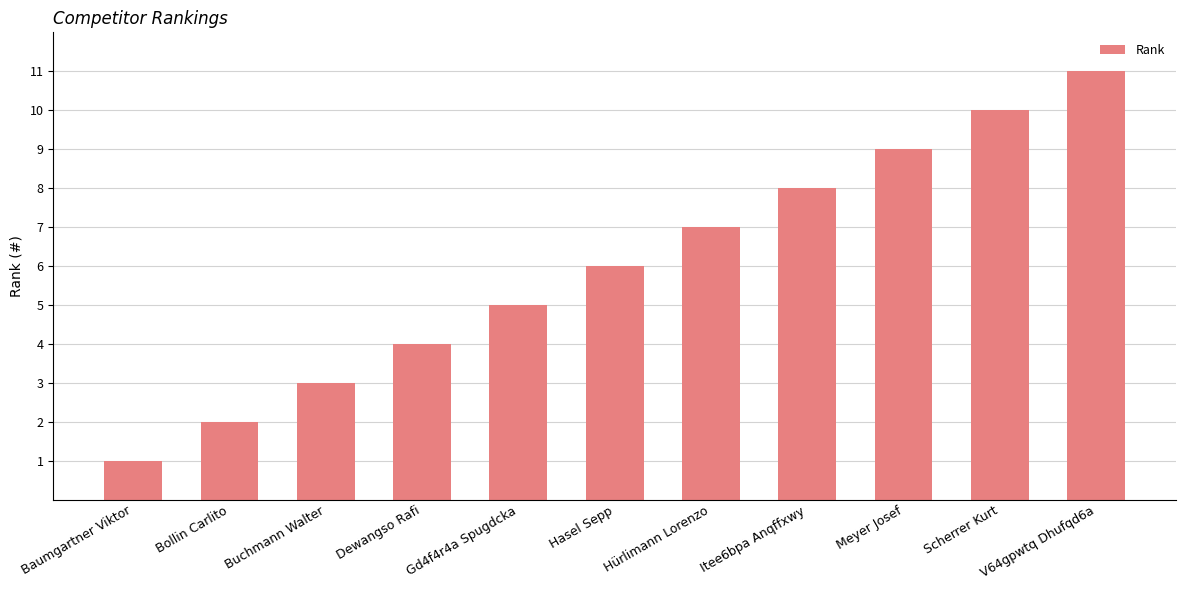

Reading left to right, transcribe all the data shown in this chart.

1	2	3	4	5	6	7	8	9	10	11